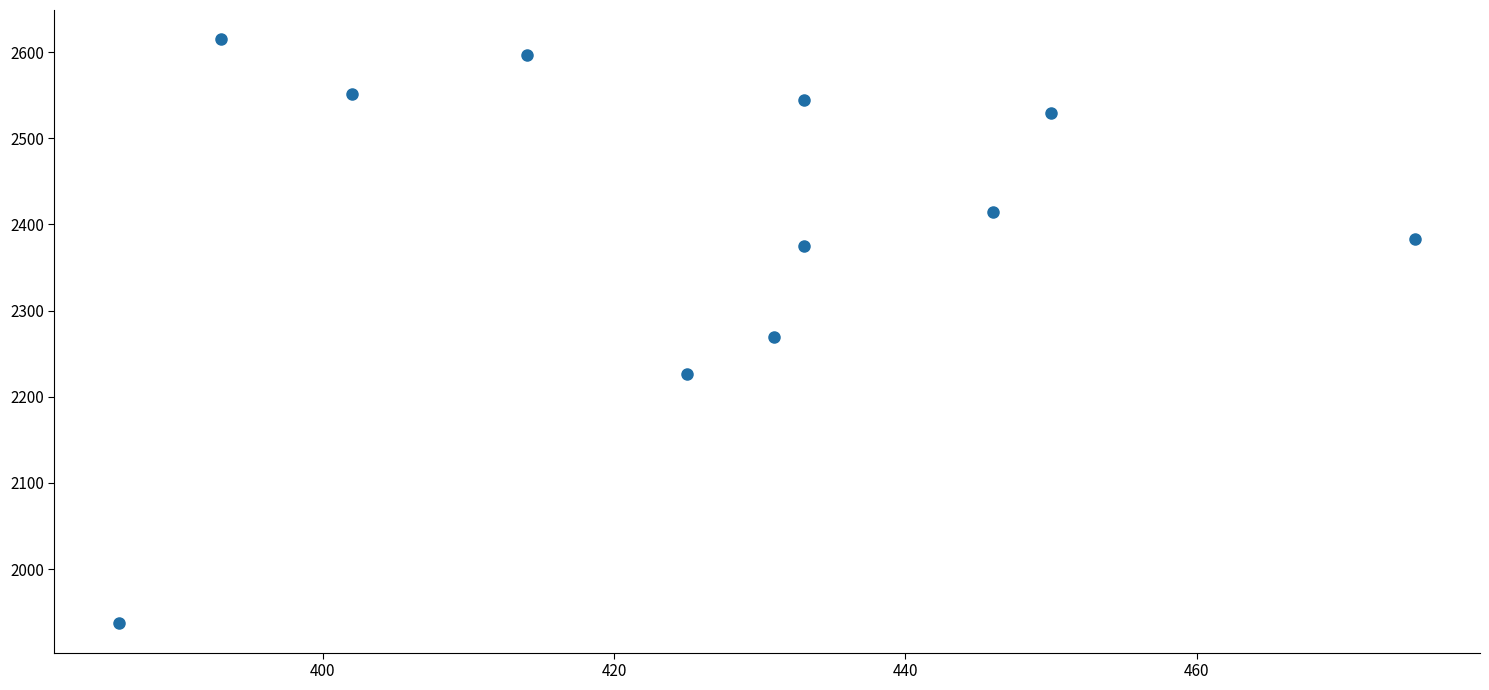

What is the range of Y values (max minus min)?

678